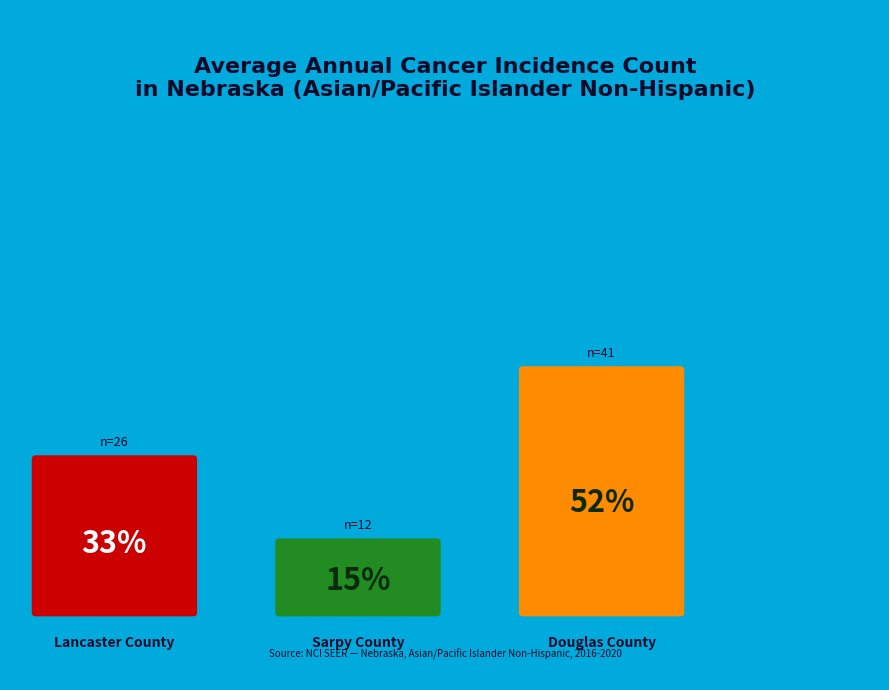

Combined, do Douglas County and Lancaster County account for over 50%?

Yes